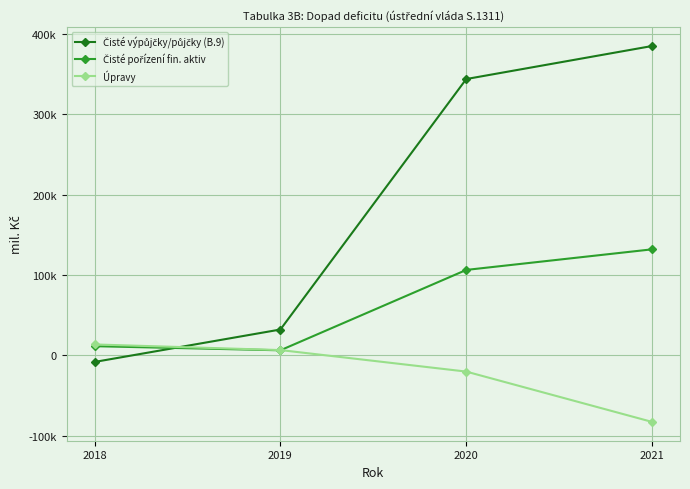

True or false: Čisté výpůjčky/půjčky (B.9) has a value of -2559 at 2018.

False